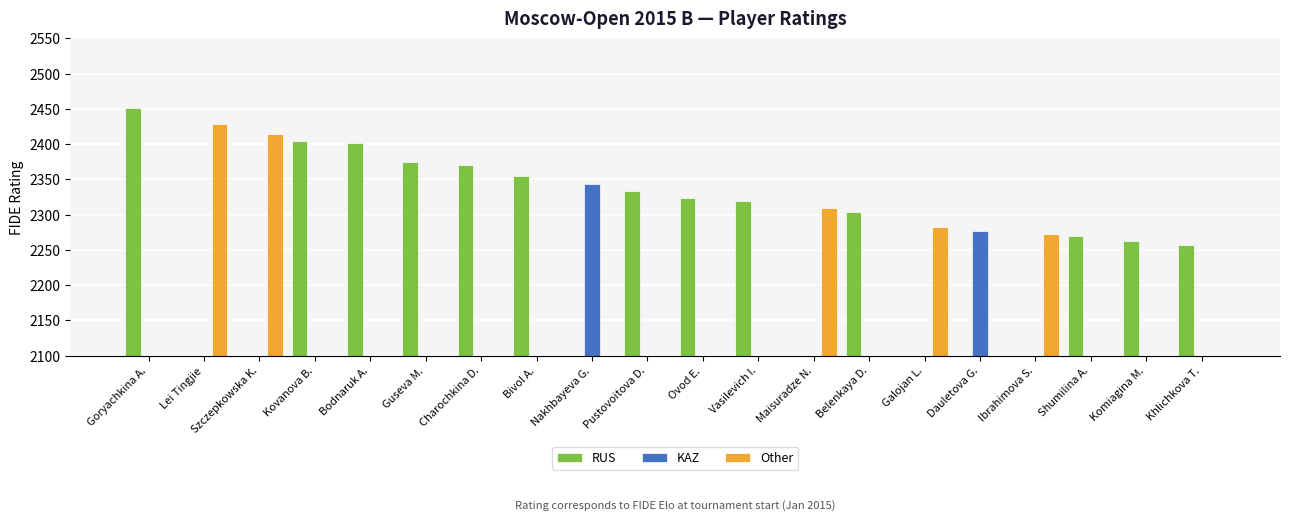

Reading left to right, what are all the values shown in this chart?

RUS: 2451	0	0	2405	2402	2375	2370	2355	0	2334	2324	2320	0	2304	0	0	0	2269	2262	2257
KAZ: 0	0	0	0	0	0	0	0	2344	0	0	0	0	0	0	2277	0	0	0	0
Other: 0	2429	2415	0	0	0	0	0	0	0	0	0	2310	0	2283	0	2273	0	0	0